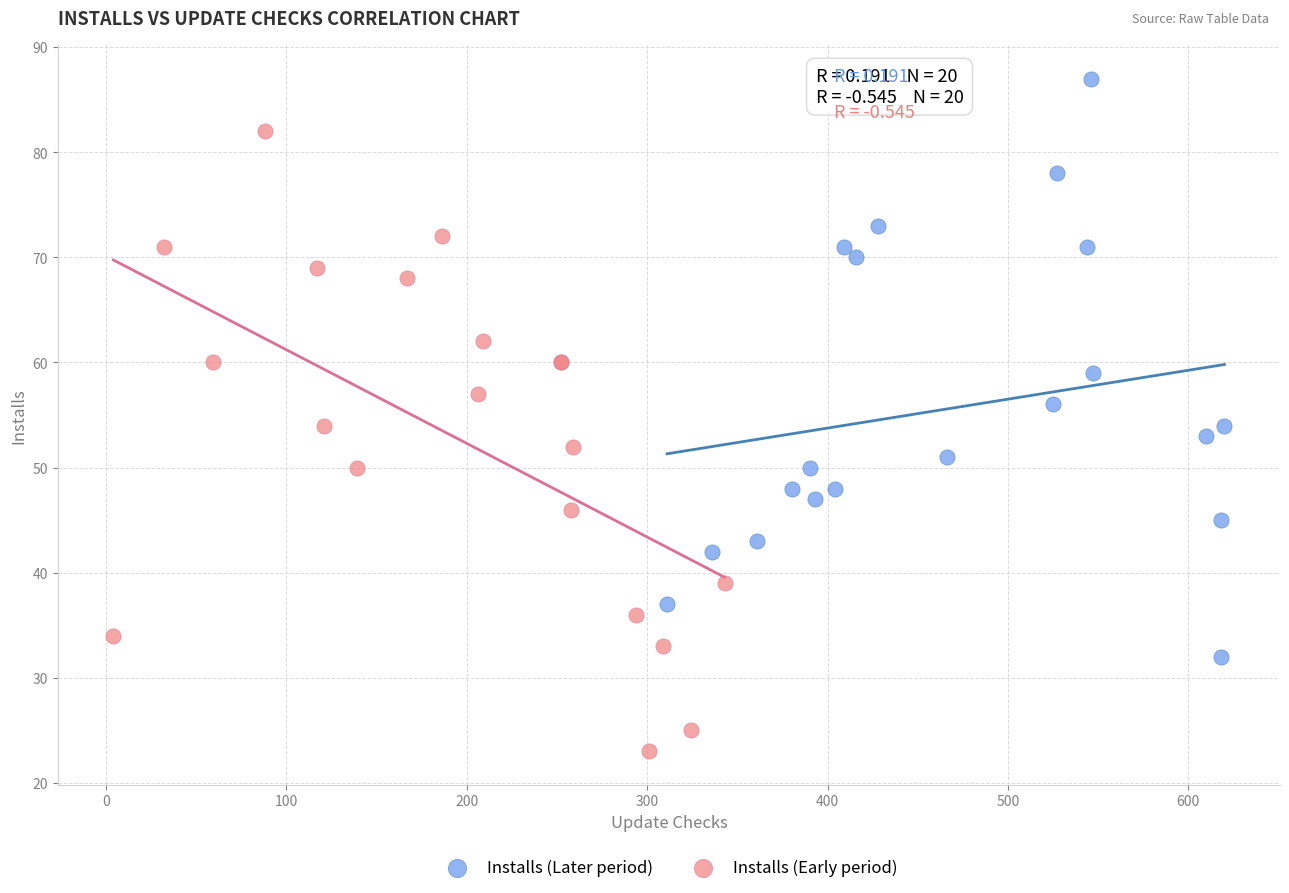

Which series reaches the minimum Y coordinate?

Installs (Early period)